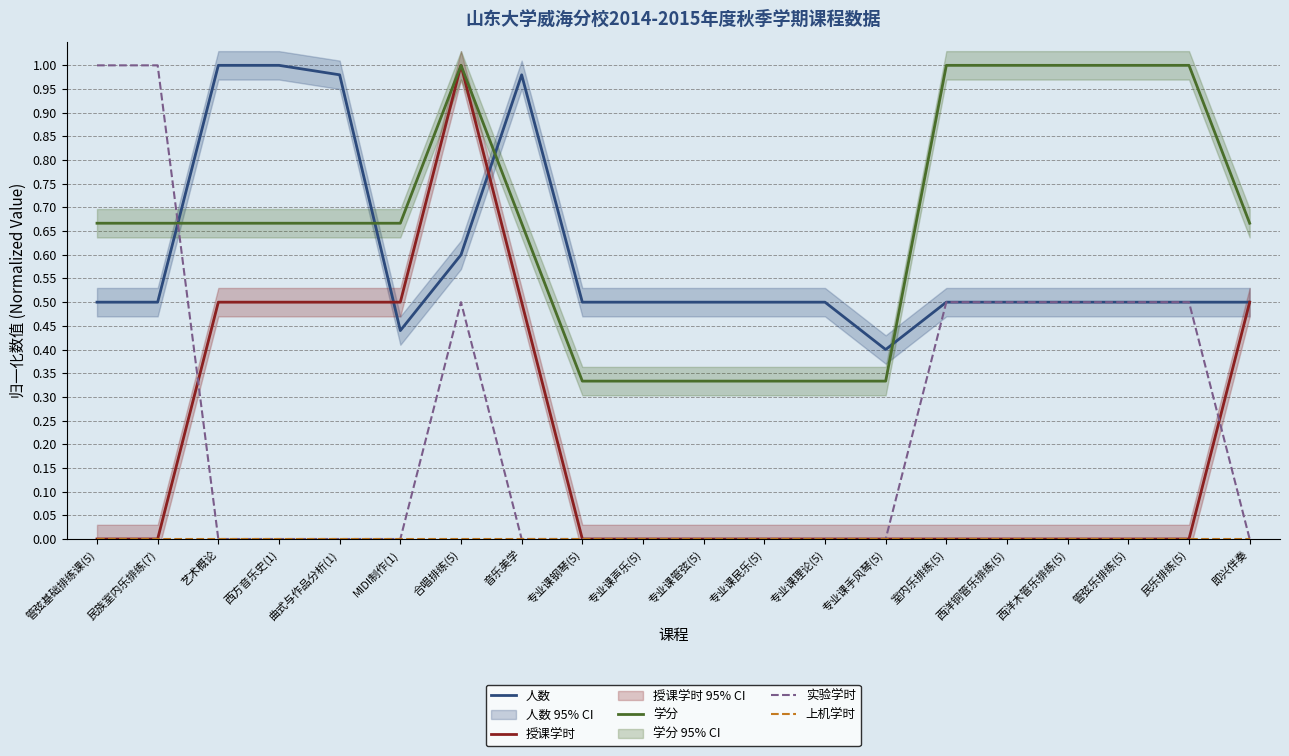

List the labels in order of 上机学时 value, smallest first.

管弦基础排练课(5), 民族室内乐排练(7), 艺术概论, 西方音乐史(1), 曲式与作品分析(1), MIDI制作(1), 合唱排练(5), 音乐美学, 专业课钢琴(5), 专业课声乐(5), 专业课管弦(5), 专业课民乐(5), 专业课理论(5), 专业课手风琴(5), 室内乐排练(5), 西洋铜管乐排练(5), 西洋木管乐排练(5), 管弦乐排练(5), 民乐排练(5), 即兴伴奏